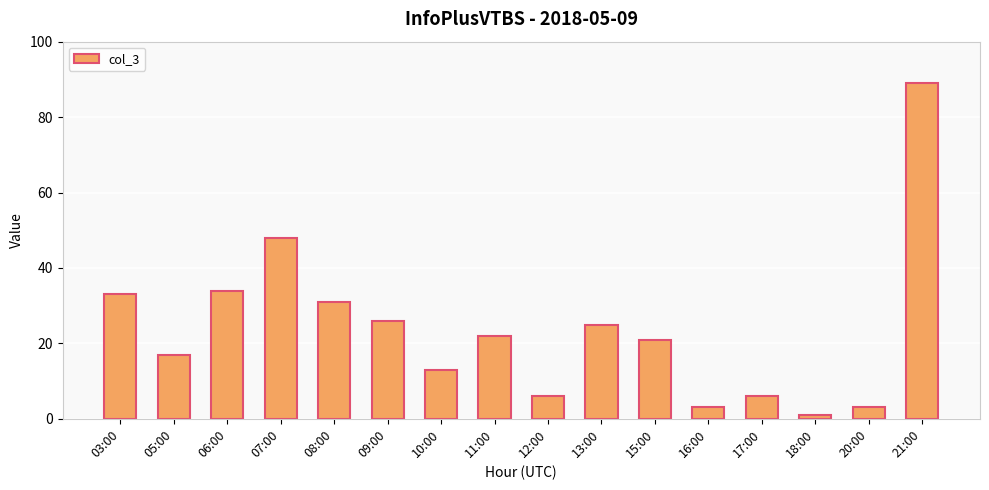

At which category does the chart reach its peak across all series?

21:00